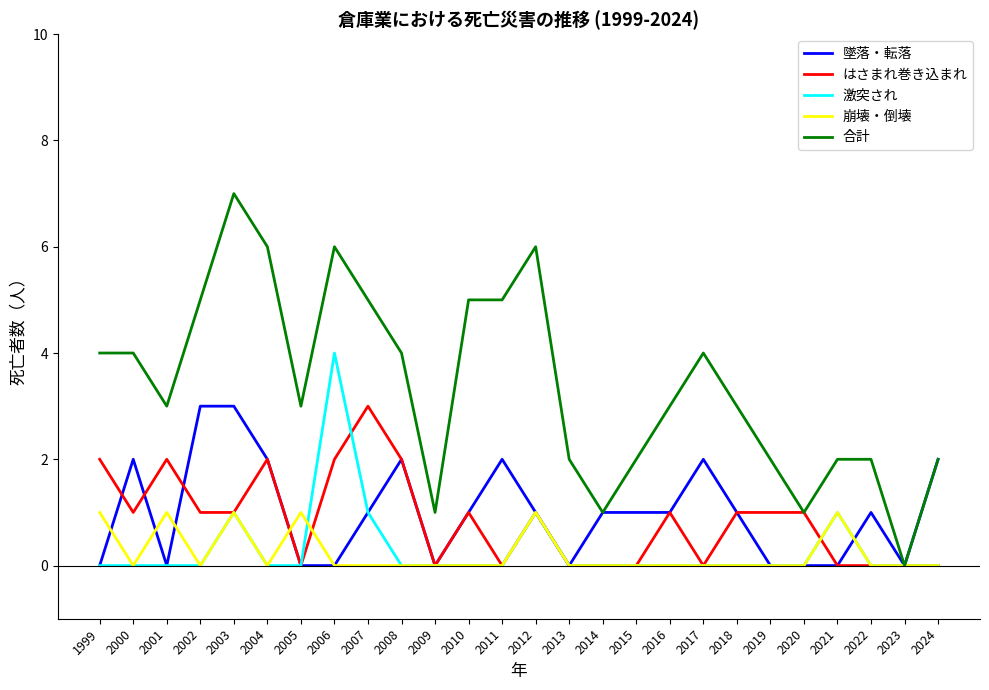

Is this an area chart (filled region under the line)?

No